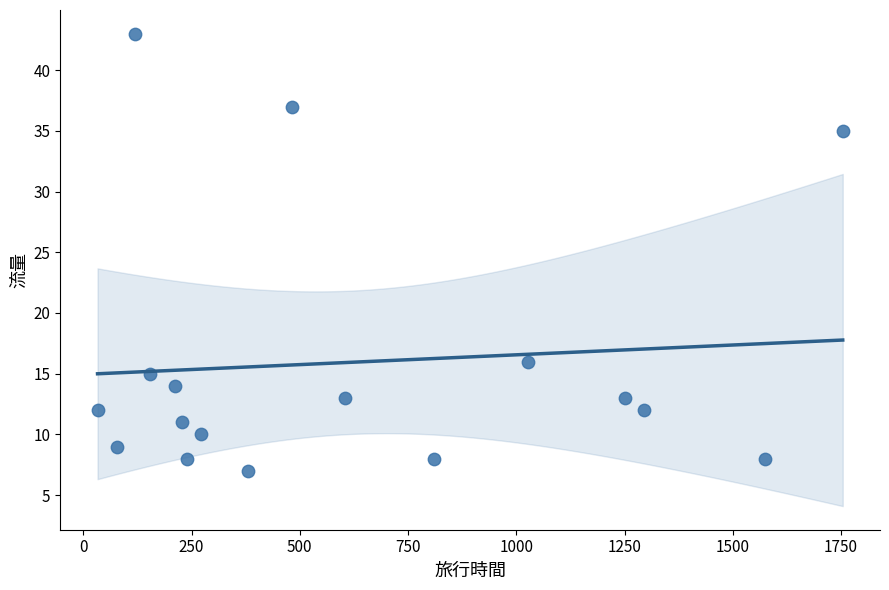

What Y value in the scatter plot is closest to 25?

16